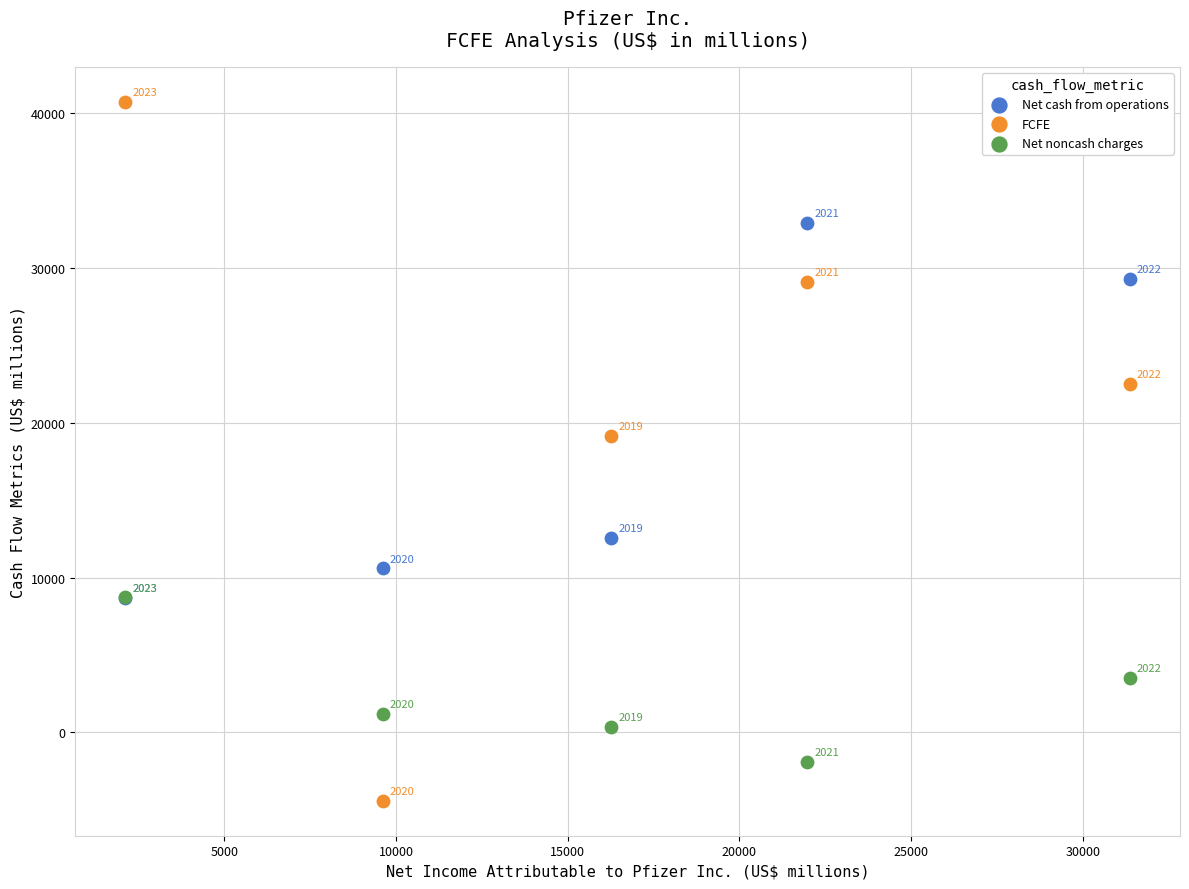

In the FCFE series, what Y value is closest to 18158?

19176